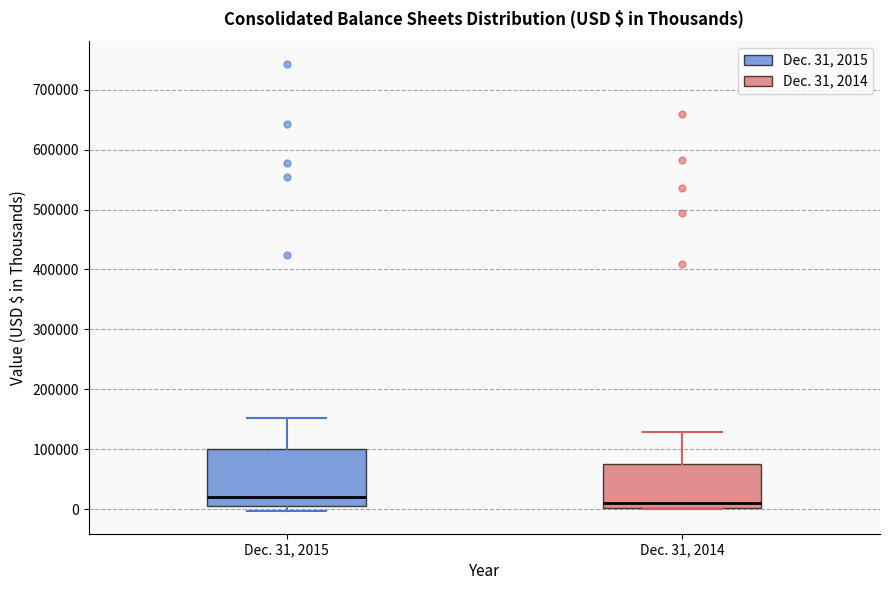

Reading left to right, read every box against the y-axis: the position of its median line, the range the box covers, and the ends of its whiskers. The values are not printed on the chart, so give them approximately, as read against the axis.

Dec. 31, 2015: median 20000, box 10000 to 100000, whiskers 0 to 150000
Dec. 31, 2014: median 10000, box 0 to 80000, whiskers 0 to 130000